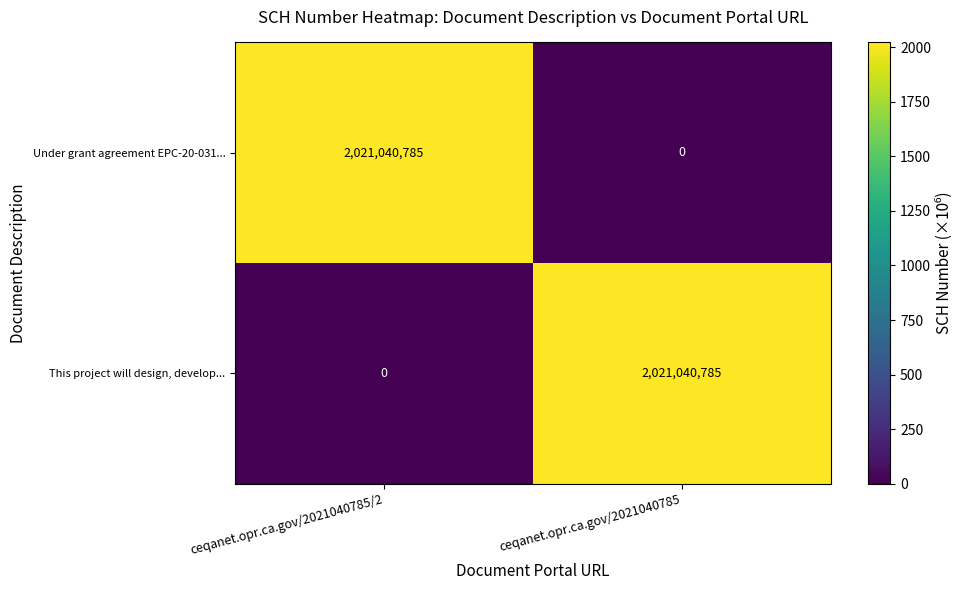

Reading left to right, what are all the values shown in this chart?

Under grant agreement EPC-20-031...: ceqanet.opr.ca.gov/2021040785/2=2021040785	ceqanet.opr.ca.gov/2021040785=0
This project will design, develop...: ceqanet.opr.ca.gov/2021040785/2=0	ceqanet.opr.ca.gov/2021040785=2021040785